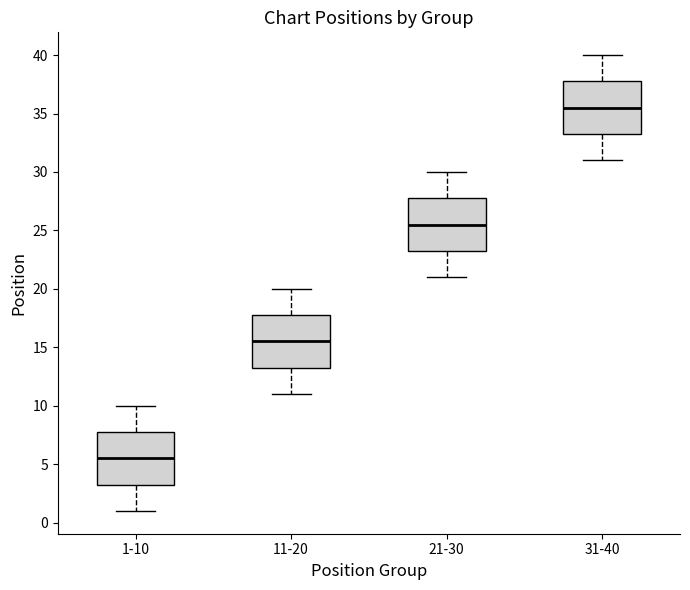

Reading left to right, transcribe this box plot: for each box, give where its median line is, the range the box spans, and where its two whiskers end, as read against the y-axis. The values are not printed on the chart, so give them approximately, as read against the axis.

1-10: median 5.5, box 3.5 to 8.0, whiskers 1.0 to 10.0
11-20: median 15.5, box 13.5 to 18.0, whiskers 11.0 to 20.0
21-30: median 25.5, box 23.5 to 28.0, whiskers 21.0 to 30.0
31-40: median 35.5, box 33.5 to 38.0, whiskers 31.0 to 40.0